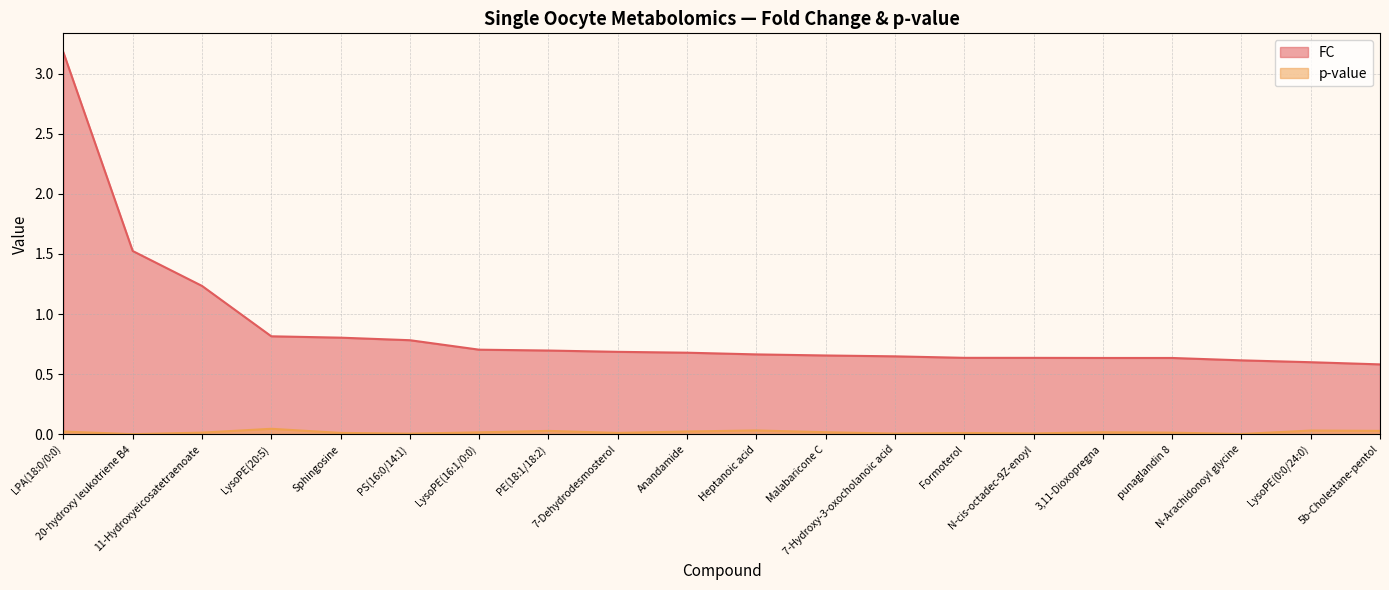

Rank the series by their maximum value, from lowest to highest.

p-value, FC